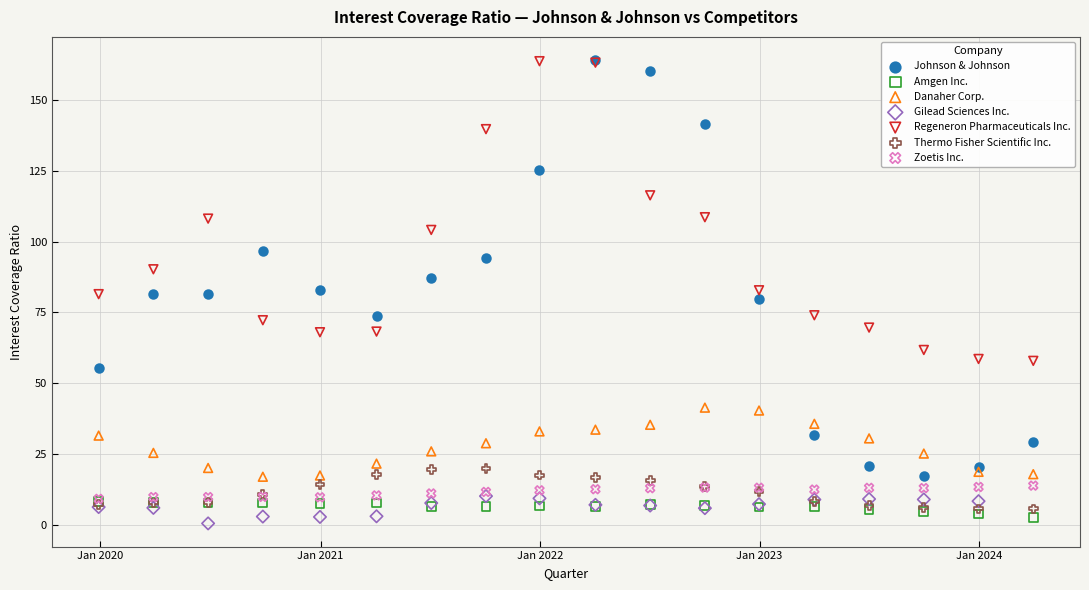

Which series reaches the minimum Y coordinate?

Gilead Sciences Inc.